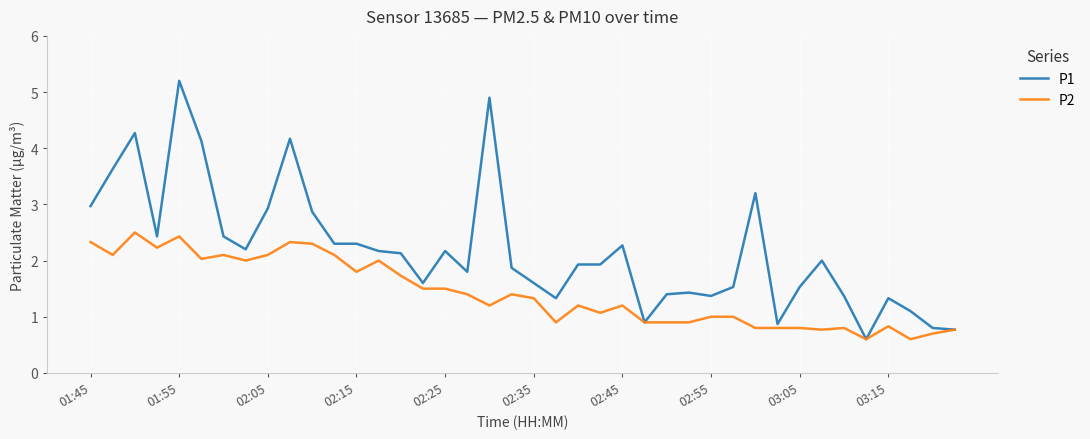

Which series has the widest spread of values?

P1